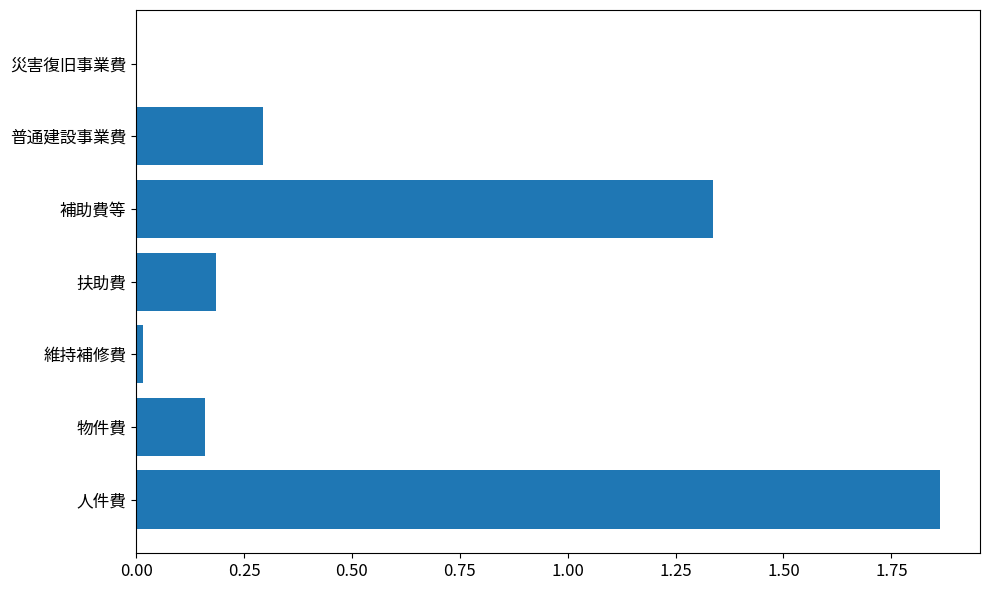

Read the value at 普通建設事業費.

0.3